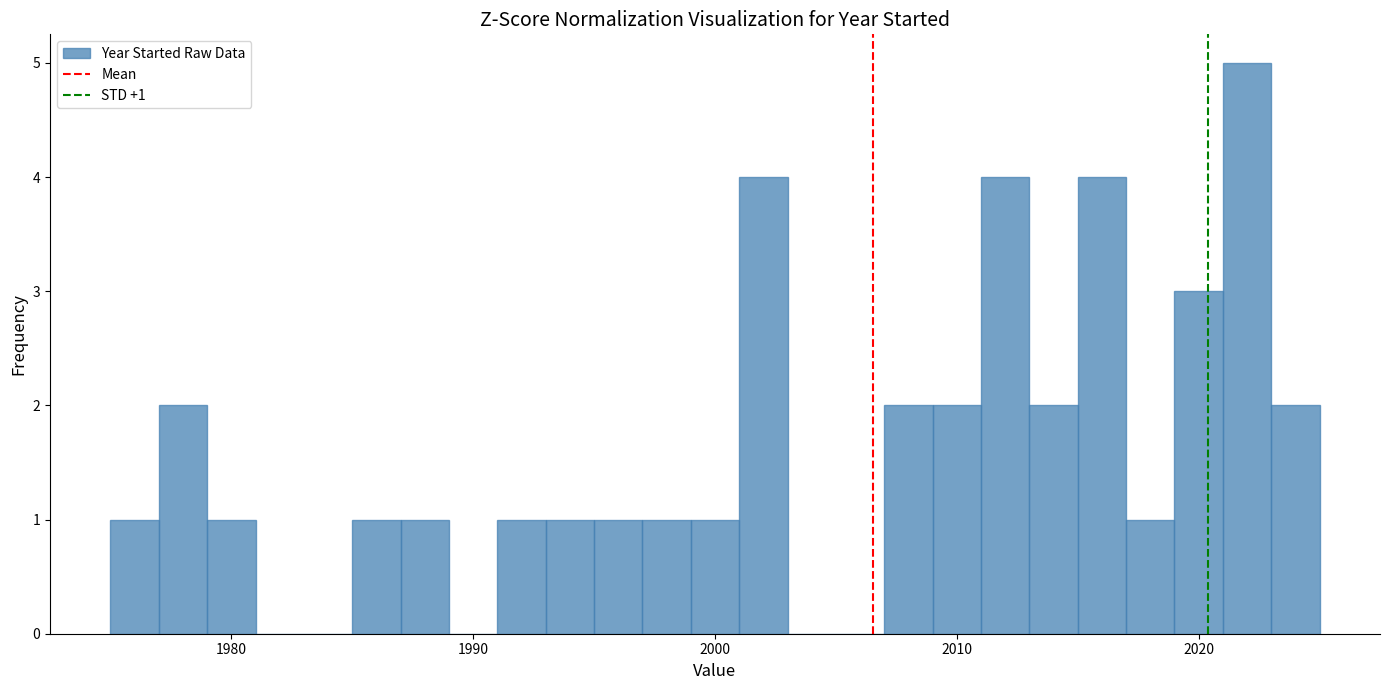

Around what value on the x-axis is the tallest bar? Give the approximate position of its centre, as read against the axis.

2022